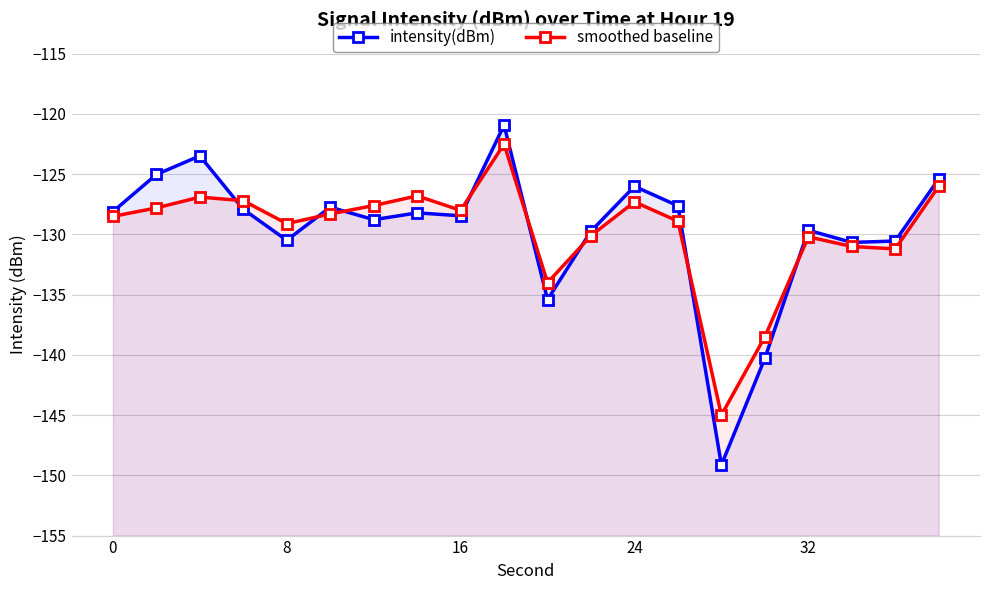

True or false: smoothed baseline and intensity(dBm) cross at least once.

True